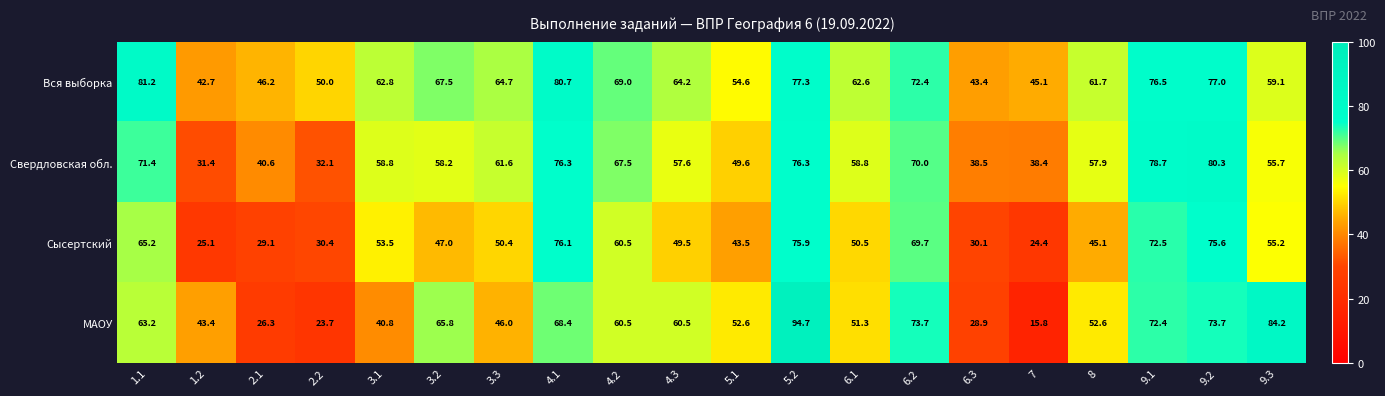

What is the highest value of the Сысертский series?

76.1